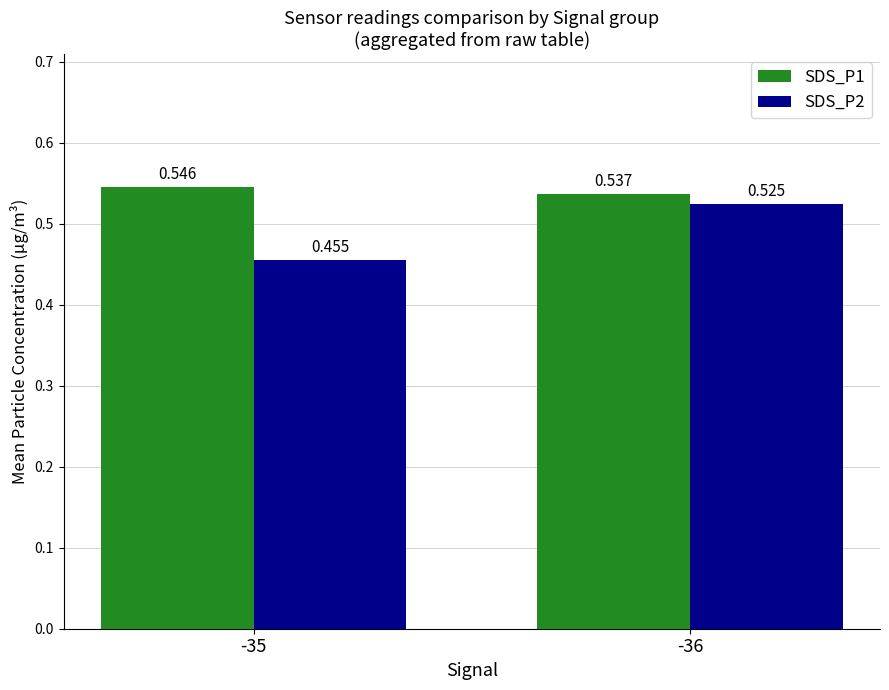

Count the SDS_P1 values in the range 0 to 1.

2